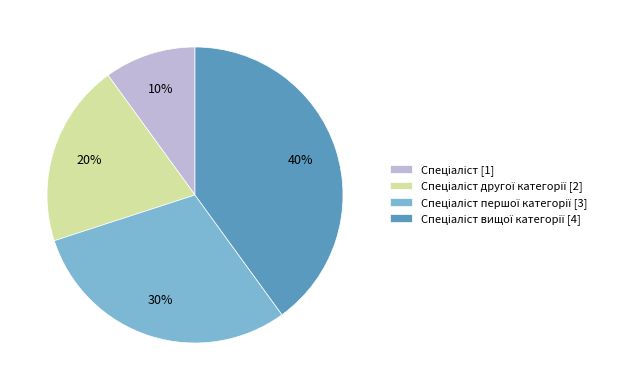

To the nearest percent, what is the difference between the largest and smallest slice percentages?

30%